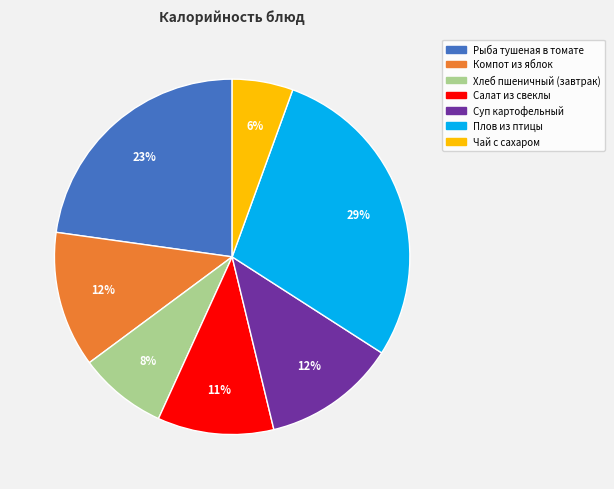

True or false: Суп картофельный accounts for 12% of the total.

True